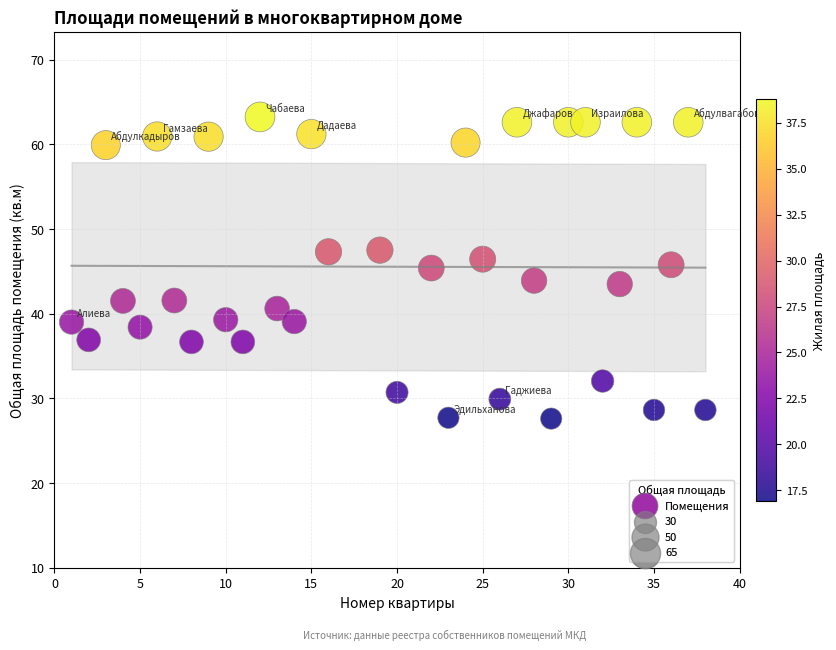

What is the range of Y values (max minus min)?

35.6